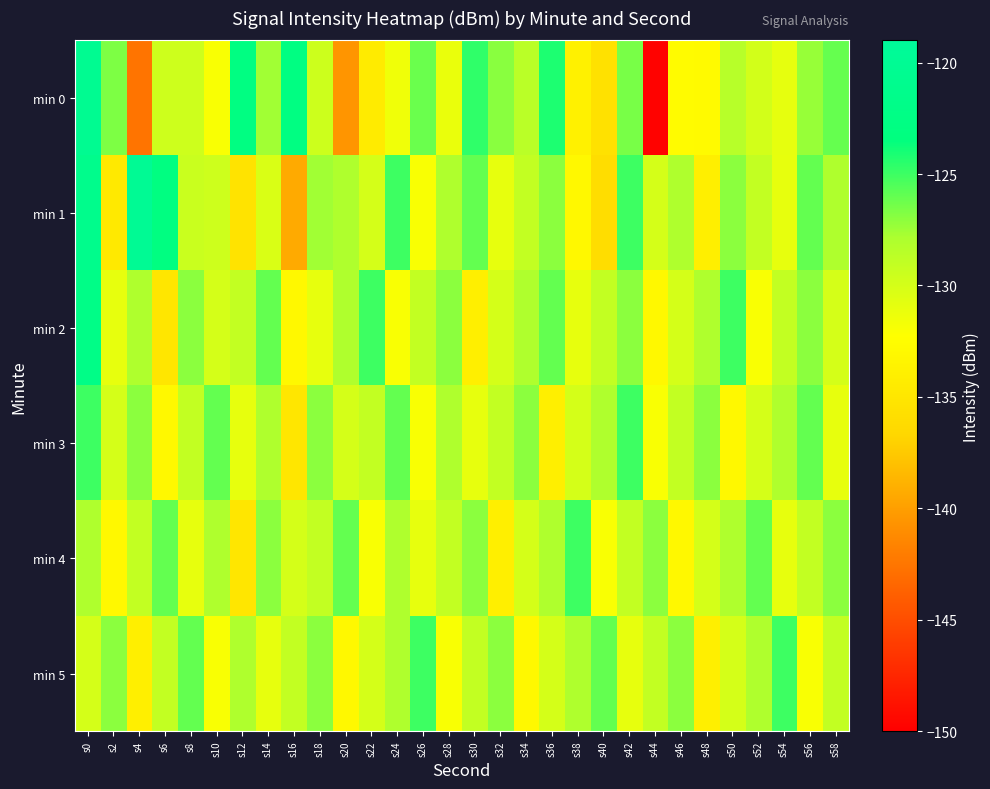

Which label corresponds to the smallest value in the chart?

s44